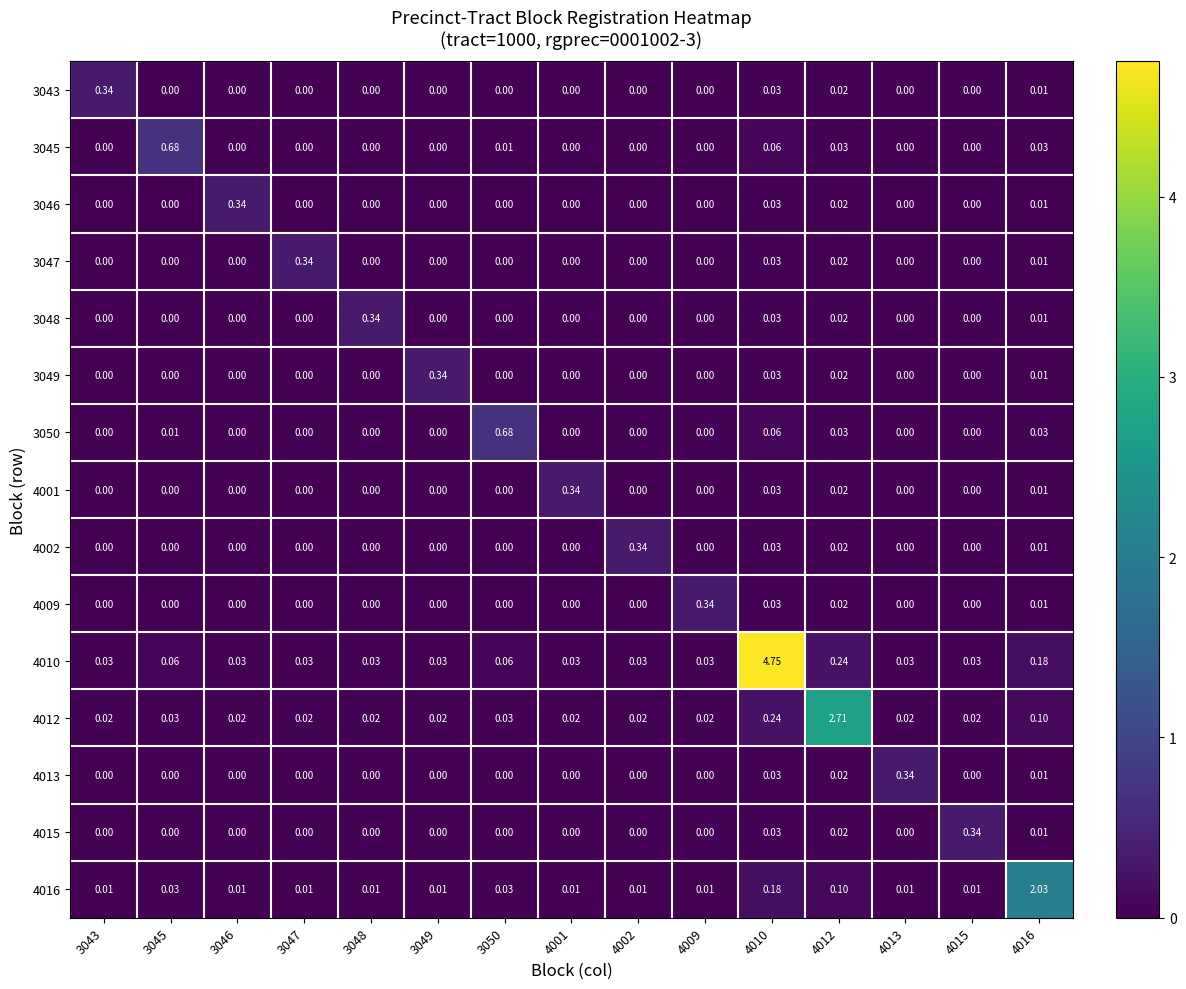

Is the value of 4010 at 4015 greater than the value of 4015 at 4013?

Yes